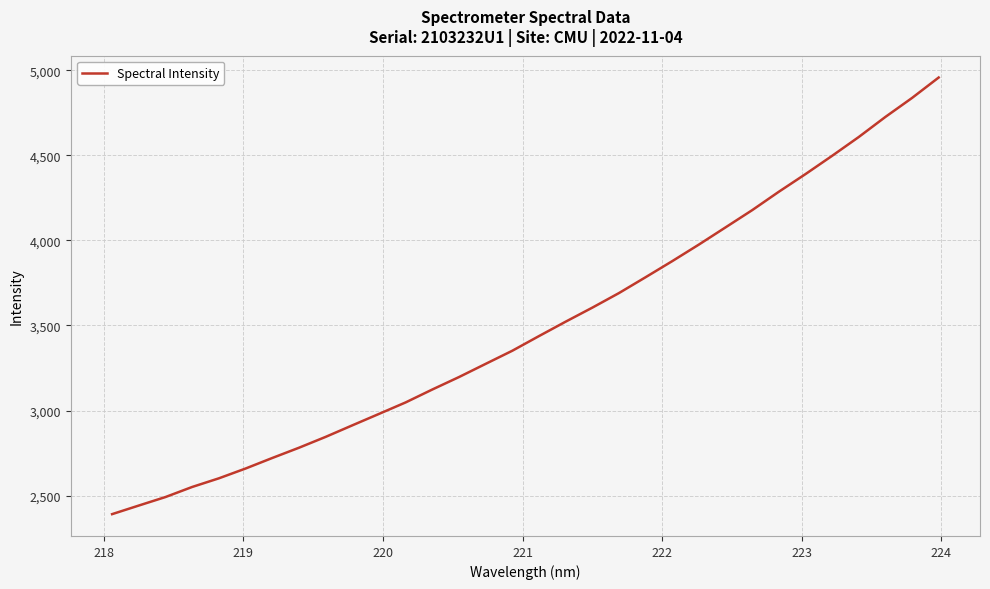

What is the maximum value shown in the chart?

4956.9